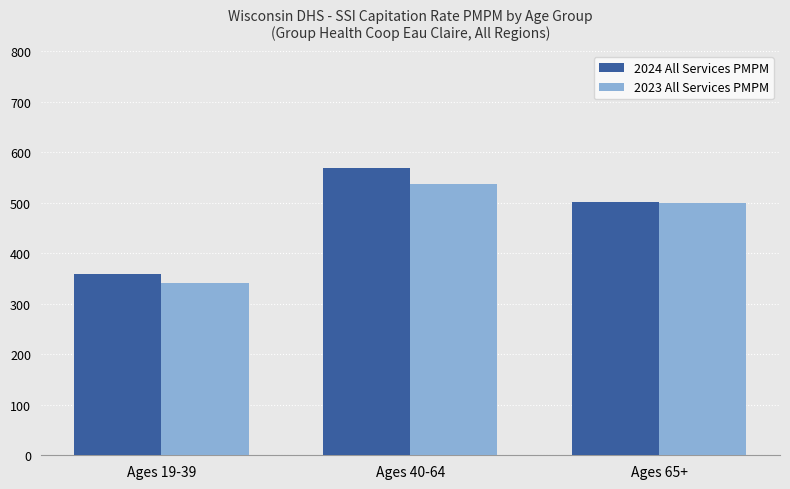

At which label does 2024 All Services PMPM first exceed 500?

Ages 40-64